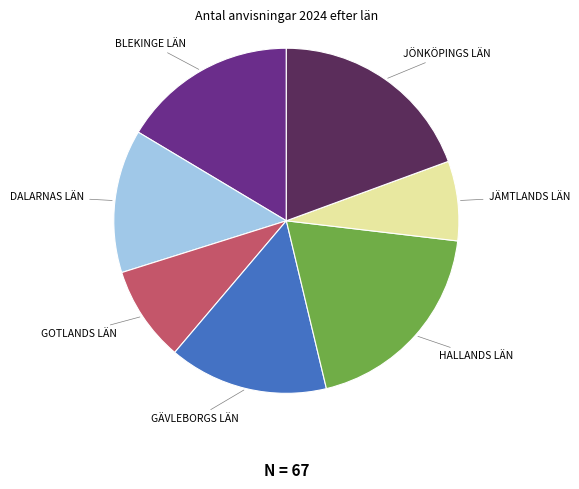

Which slice is the smallest?

JÄMTLANDS LÄN